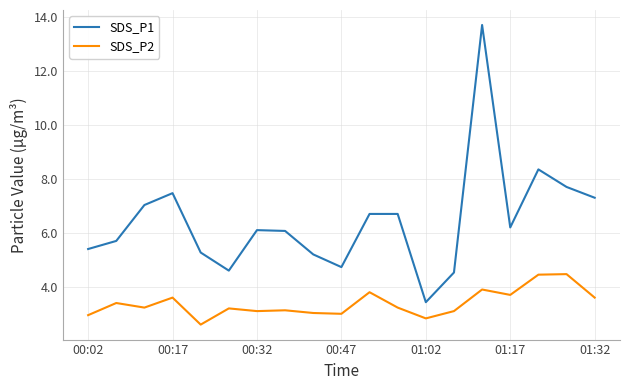

Which series has the largest total across all categories?

SDS_P1